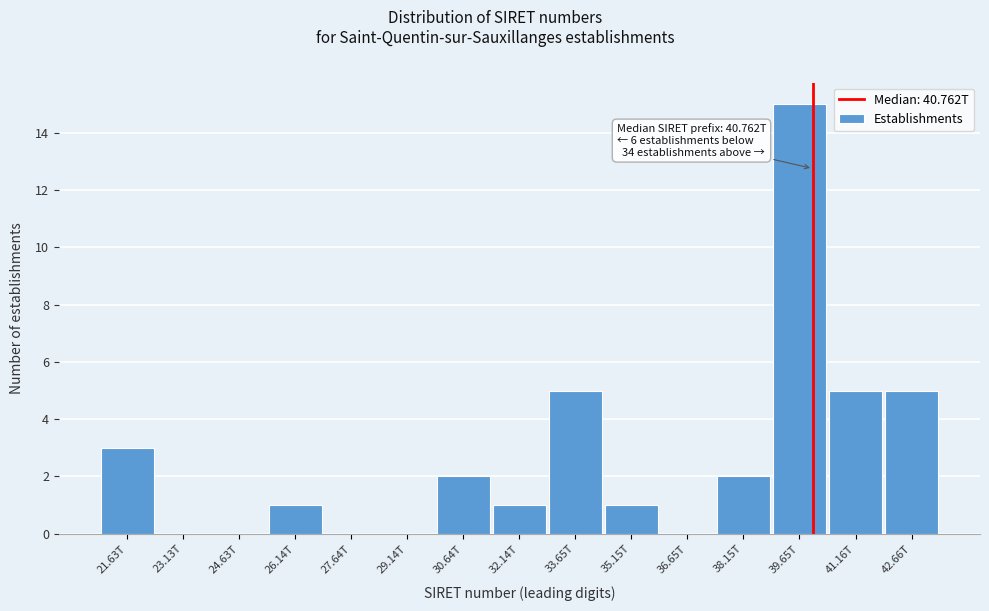

Reading left to right, extract all data points from this chart.

21.63T=3	23.13T=0	24.63T=0	26.14T=1	27.64T=0	29.14T=0	30.64T=2	32.14T=1	33.65T=5	35.15T=1	36.65T=0	38.15T=2	39.65T=15	41.16T=5	42.66T=5